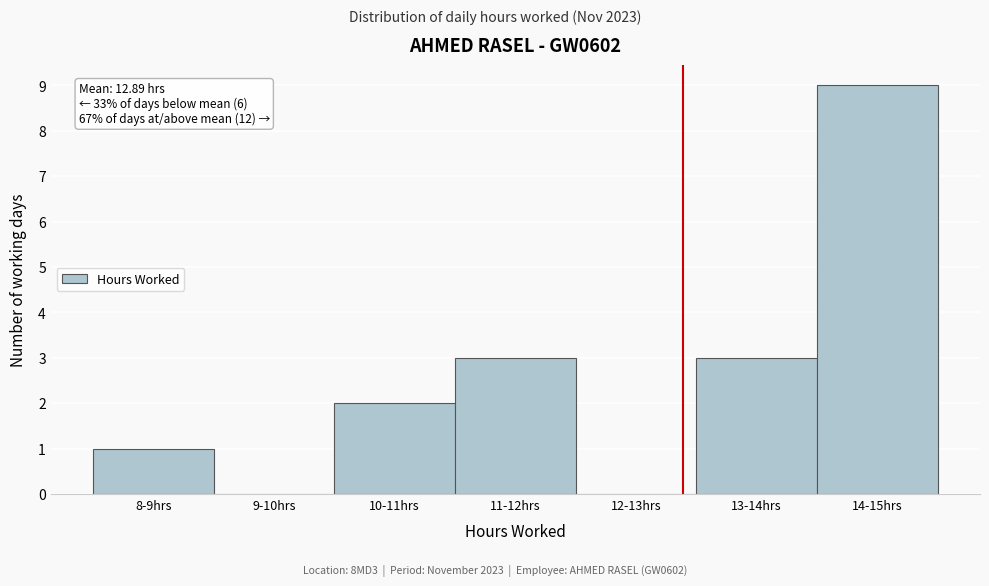

Reading left to right, transcribe all the data shown in this chart.

8-9hrs=1	9-10hrs=0	10-11hrs=2	11-12hrs=3	12-13hrs=0	13-14hrs=3	14-15hrs=9